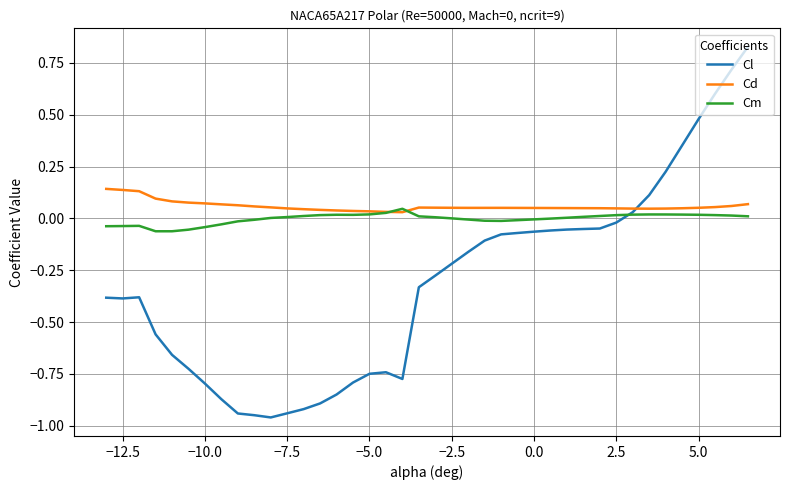

Which series has the largest range (max minus min)?

Cl